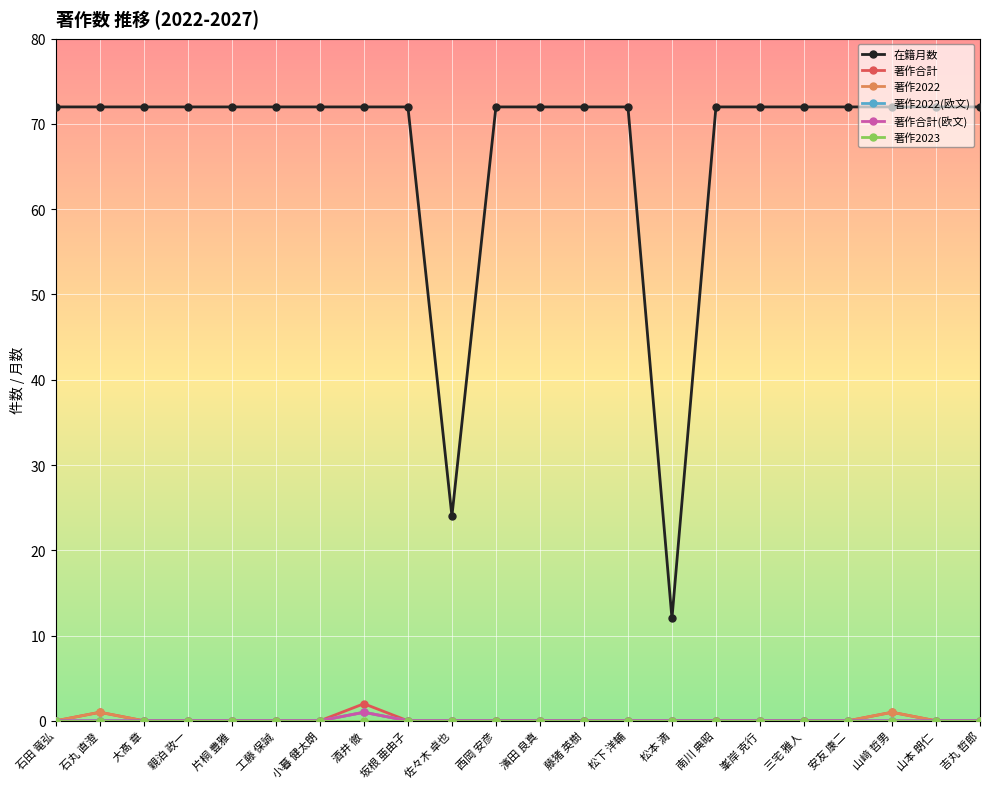

True or false: 著作合計 has a value of 2 at 石丸 直澄.

False